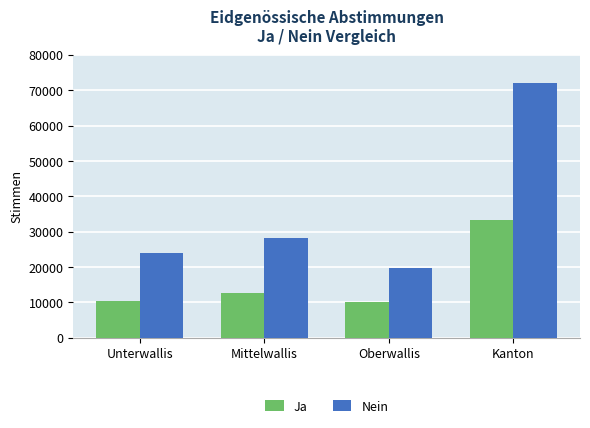

What is the lowest value of the Nein series?

19622